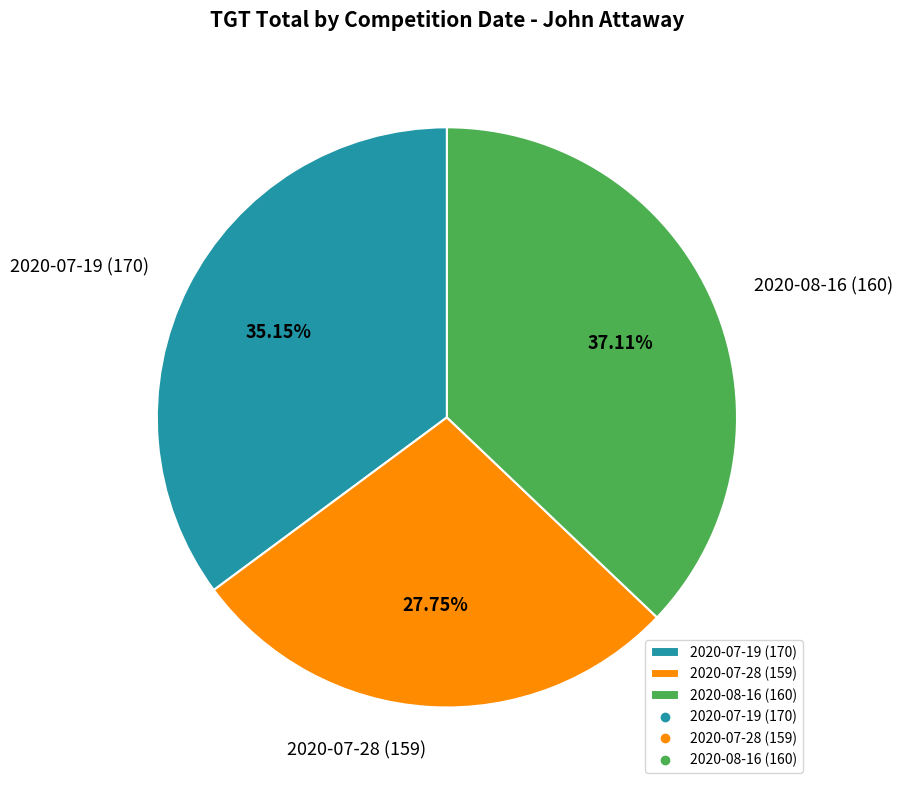

To the nearest percent, what portion does 2020-07-19 (170) represent?

35%